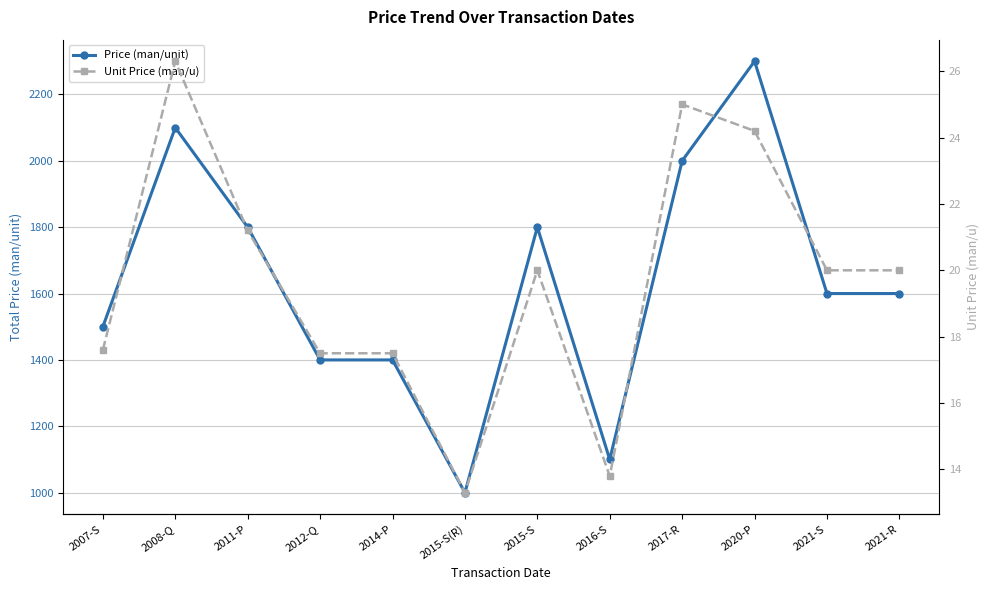

True or false: Price (man/unit) has a value of 3331.3 at 2008-Q.

False